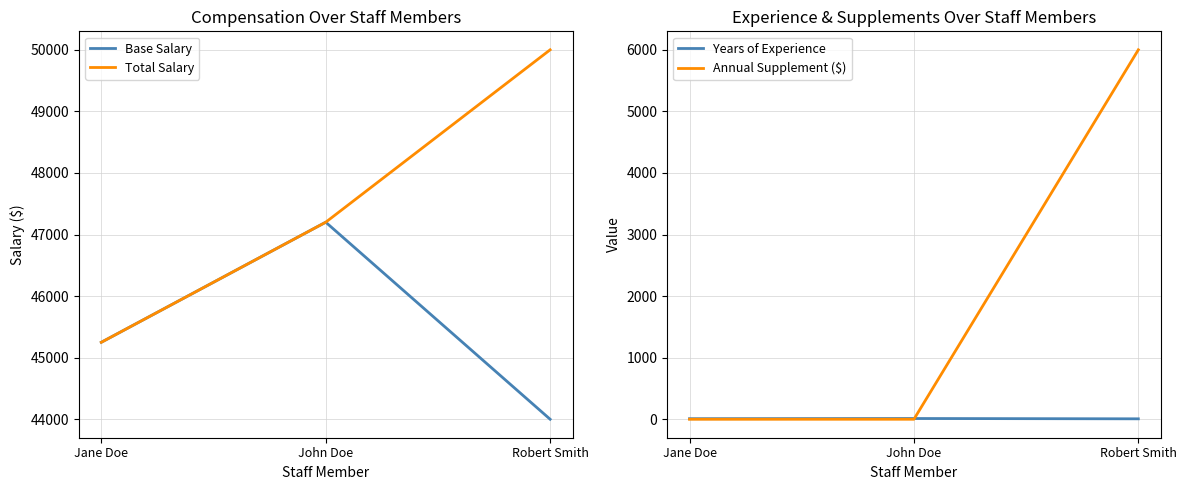

How many data points in Total Salary are above 47200?

1